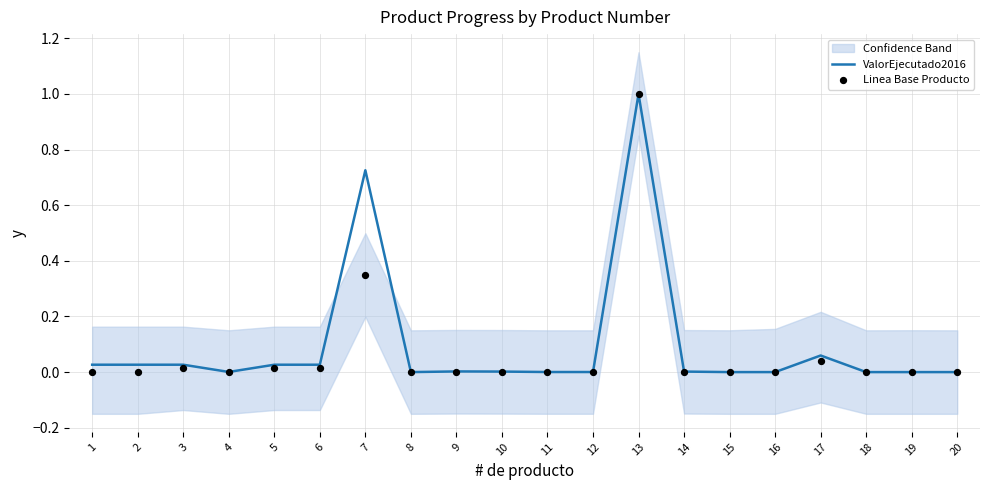

At which category is the sum across all series the highest?

13